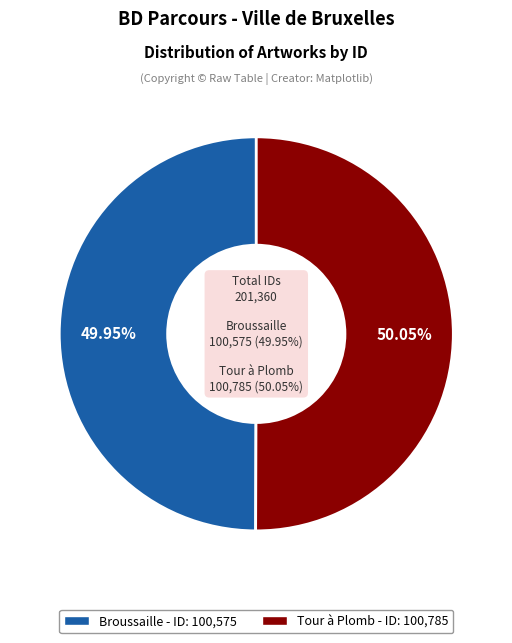

How many slices are in this pie chart?

2